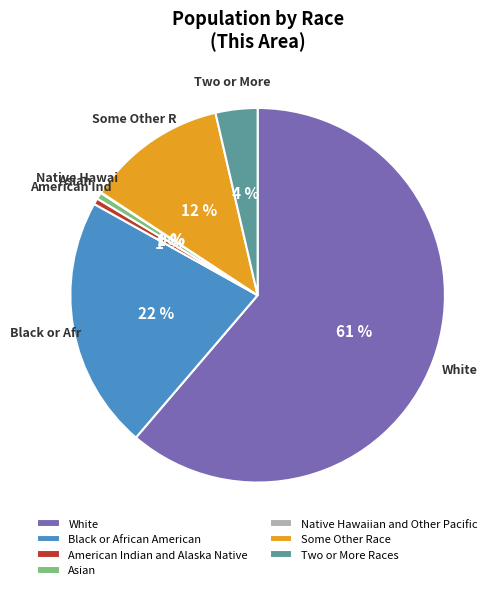

Which has a higher value, Some Other Race or Two or More Races?

Some Other Race